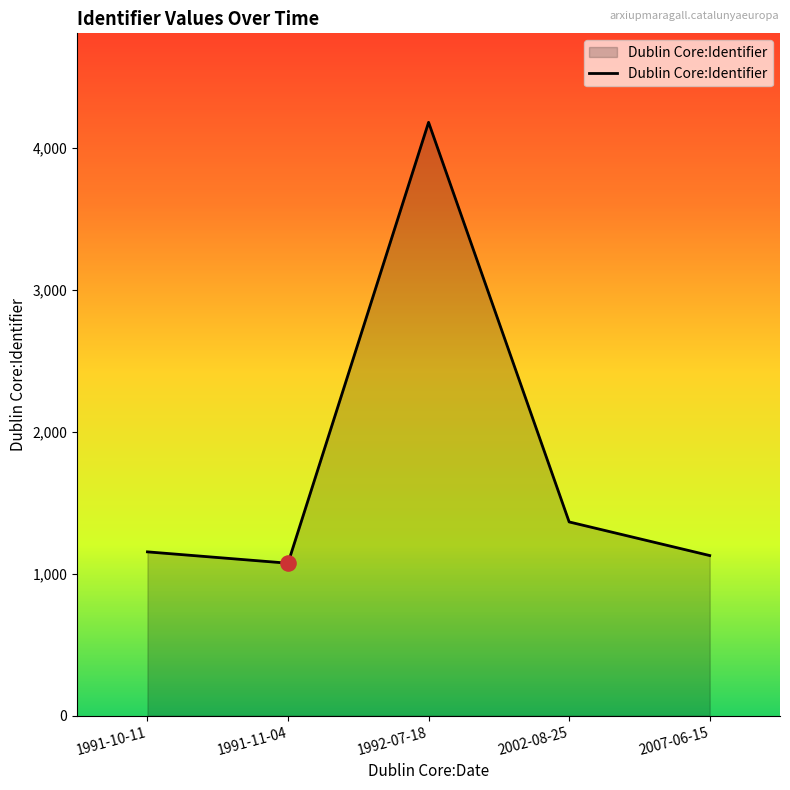

Which has a higher value, 2002-08-25 or 1991-10-11?

2002-08-25